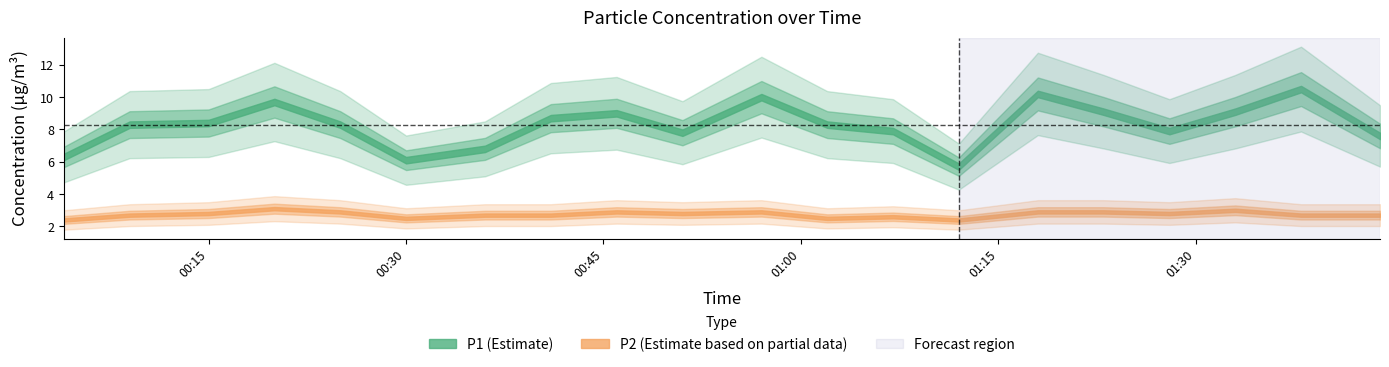

What is the total value across all series at 01:18?

13.1